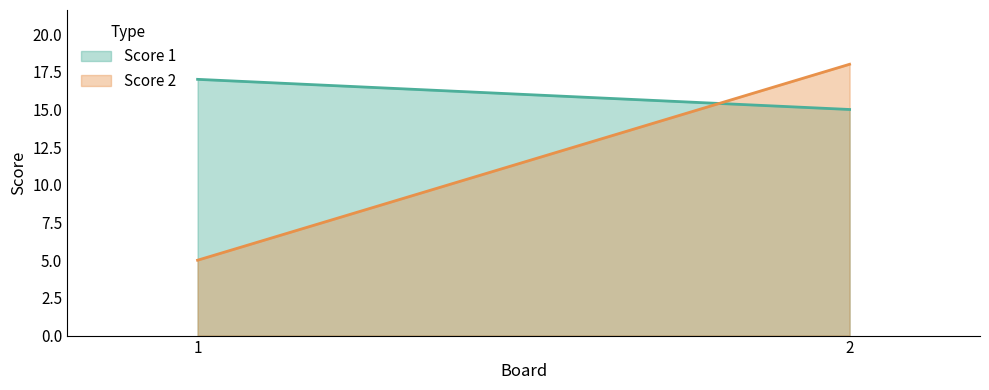

What is the smallest value displayed?

5